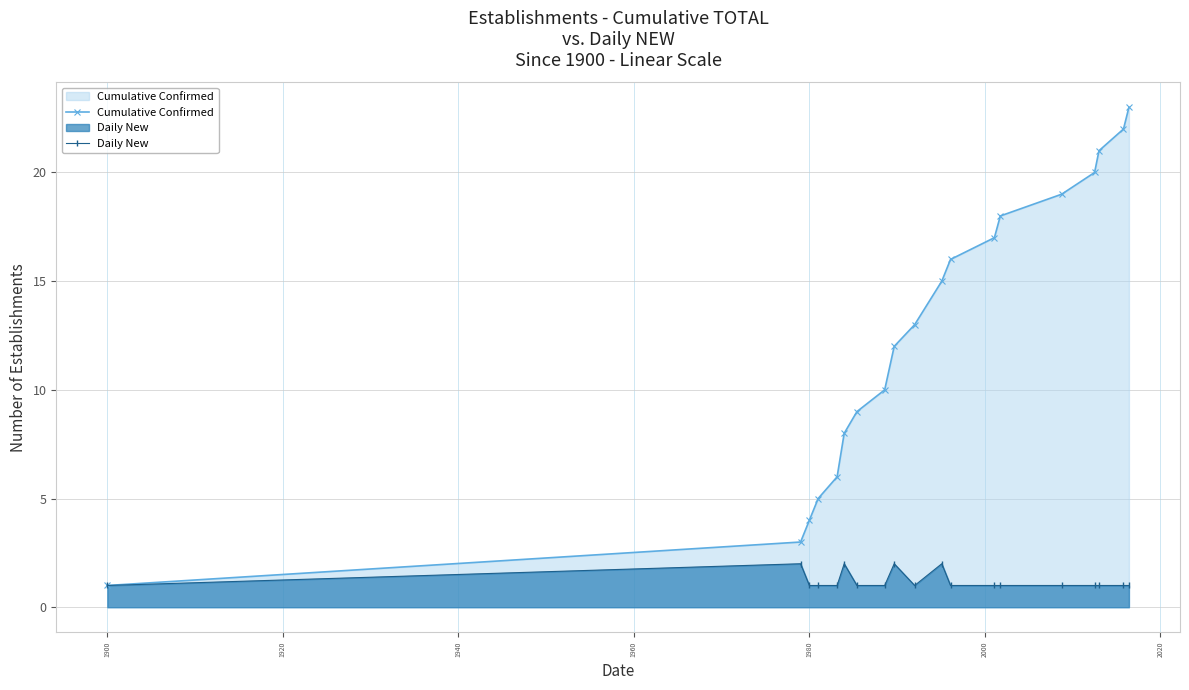

Rank the series by their maximum value, from lowest to highest.

Daily New, Cumulative Confirmed